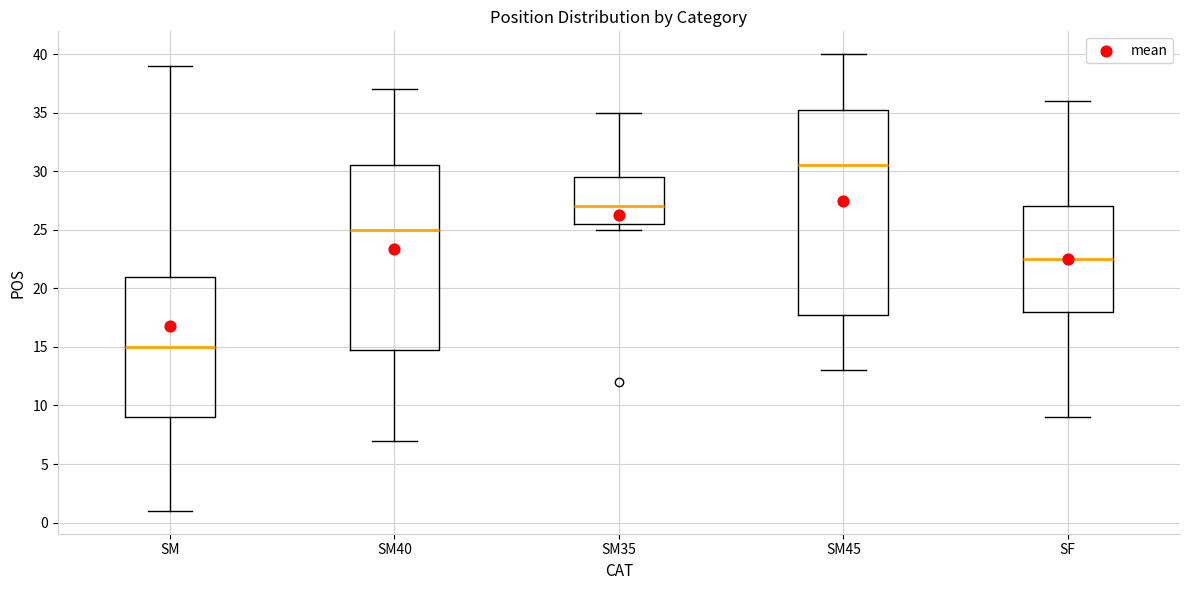

Where is the upper edge of the box for SM on the y-axis? The values are not printed on the chart, so give them approximately, as read against the axis.

21.0